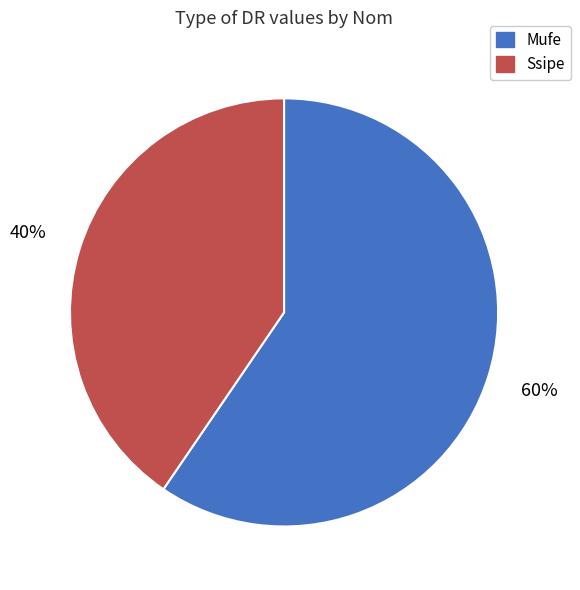

Approximately how many times larger is the value at Mufe compared to Ssipe?

1.5